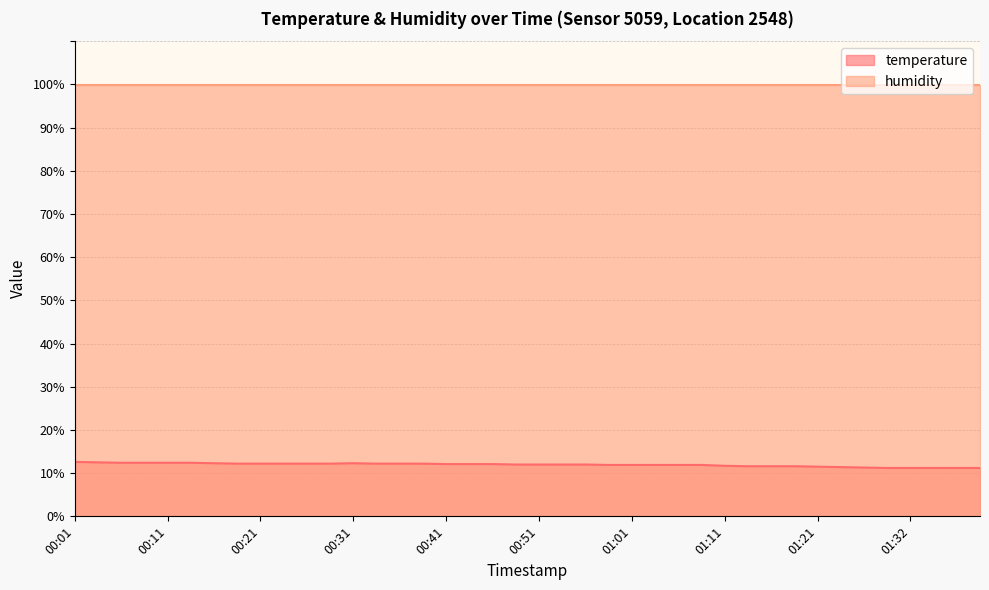

How many data points are less than 12?

17